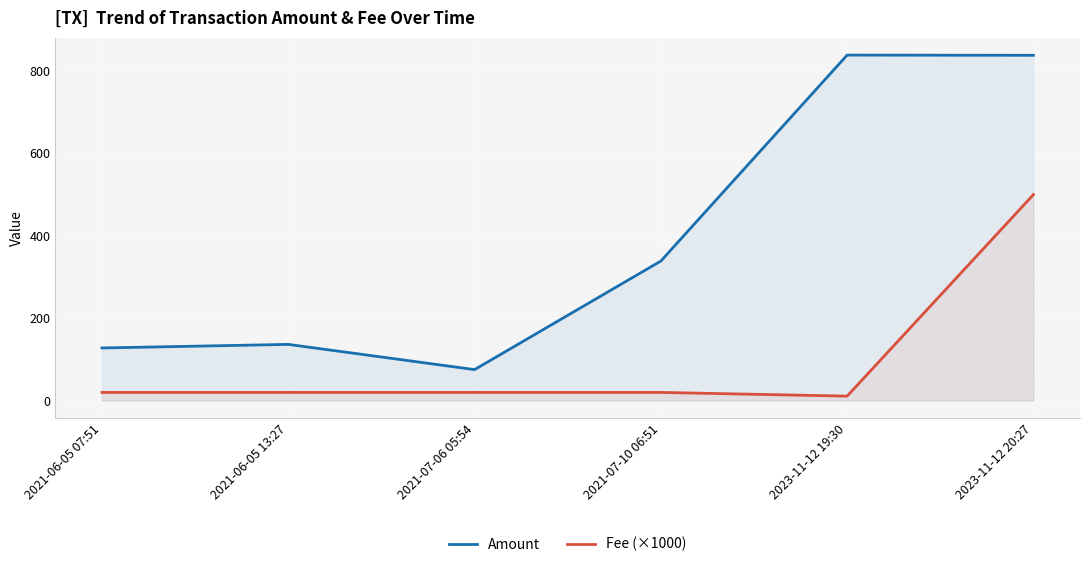

True or false: Fee (×1000) and Amount cross at least once.

False